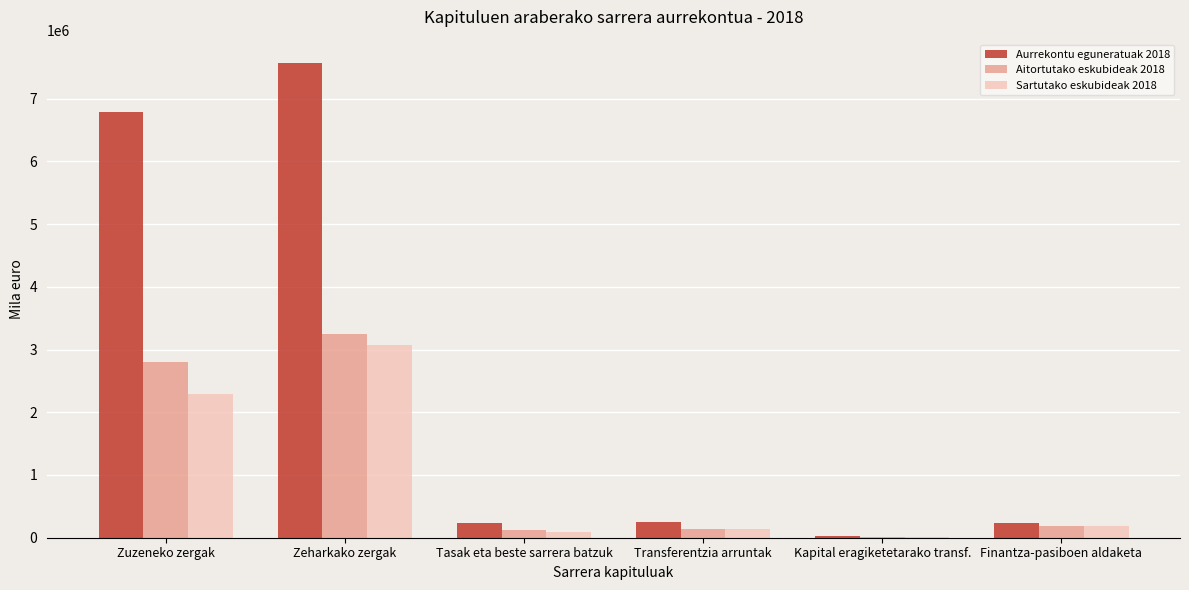

What is the greatest value displayed?

7560629.2